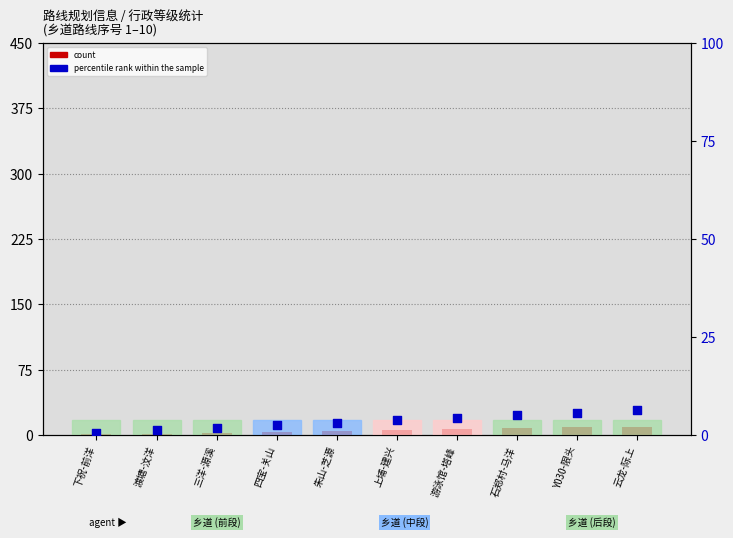

What is the total value across all series at 上埔-建兴?

9.8